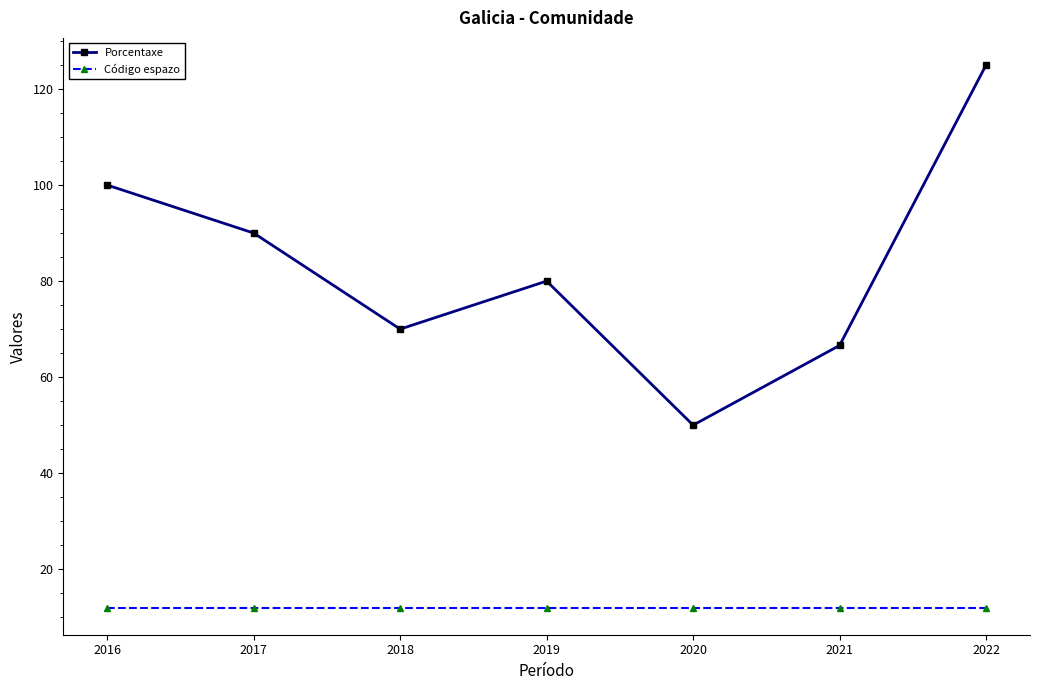

Where is the first local minimum for Porcentaxe?

2018